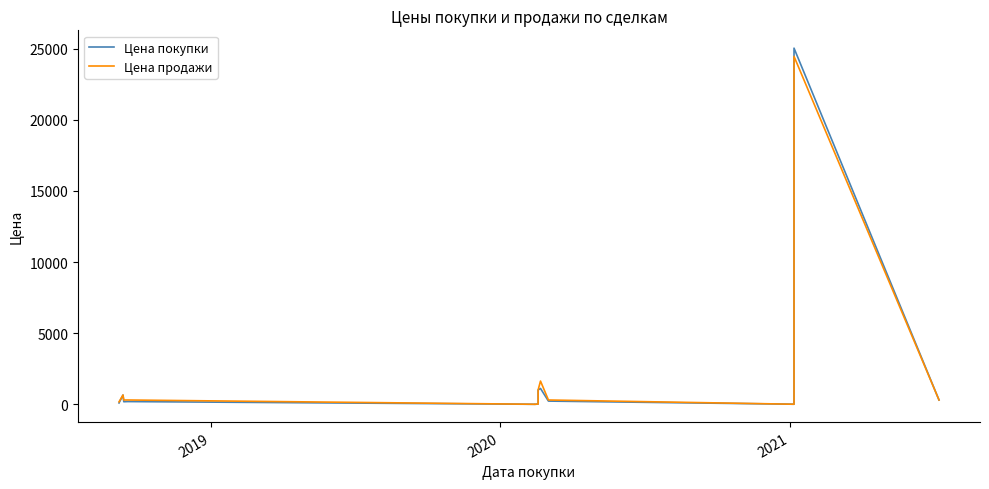

Does the chart display data point markers on the line(s)?

No